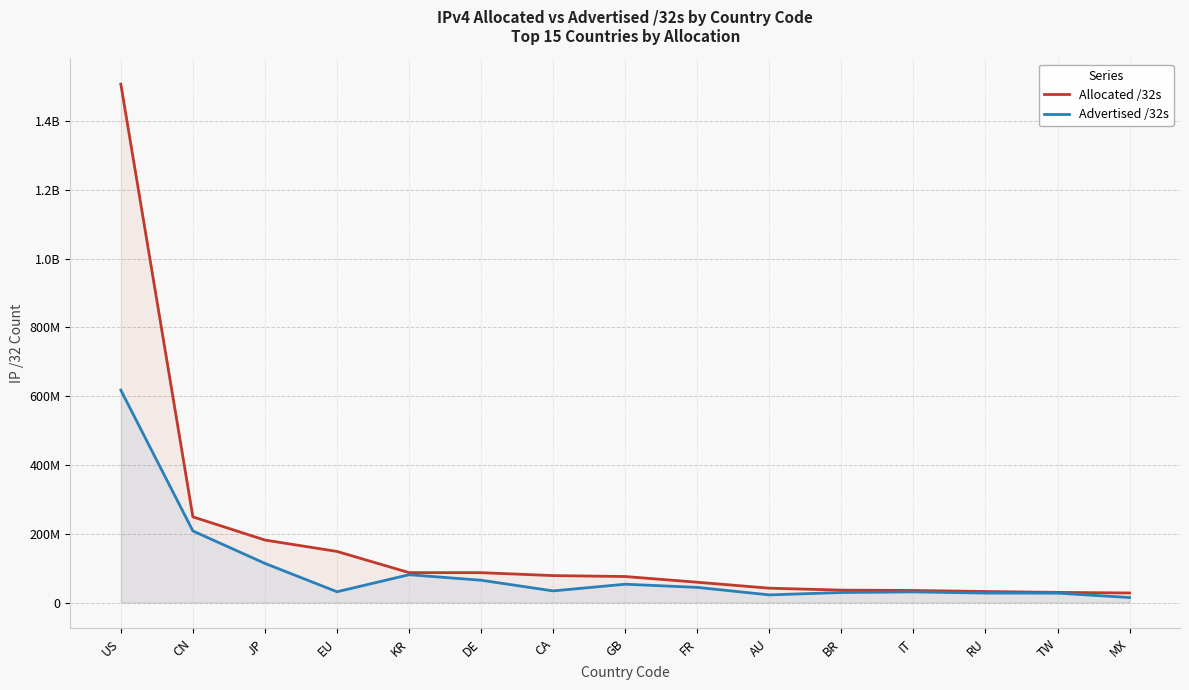

What is the spread (max minus min) of values at CA?

44503936